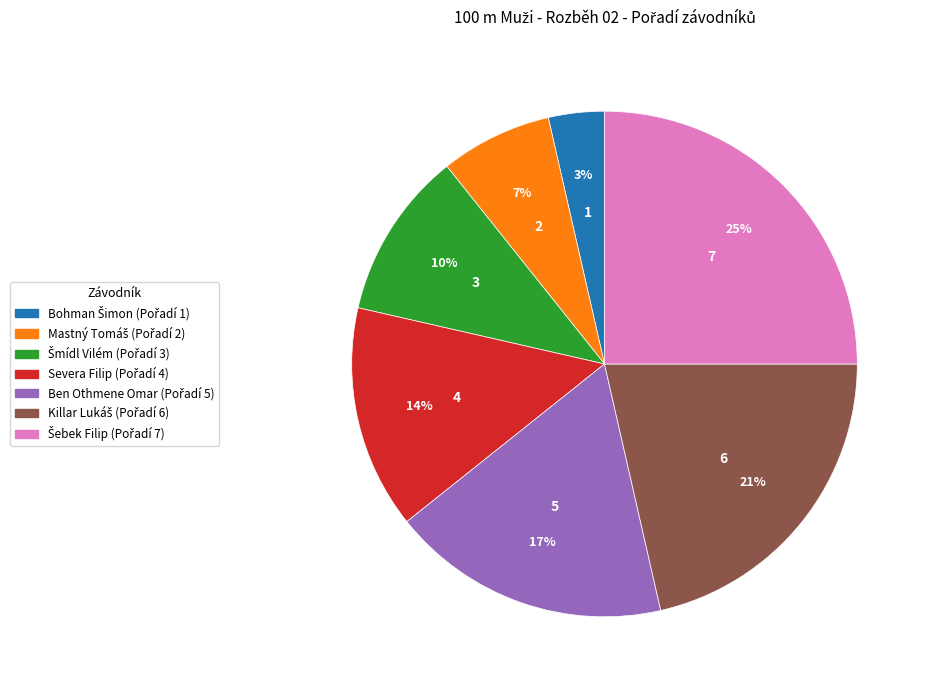

Is there any slice that represents more than half of the pie?

No